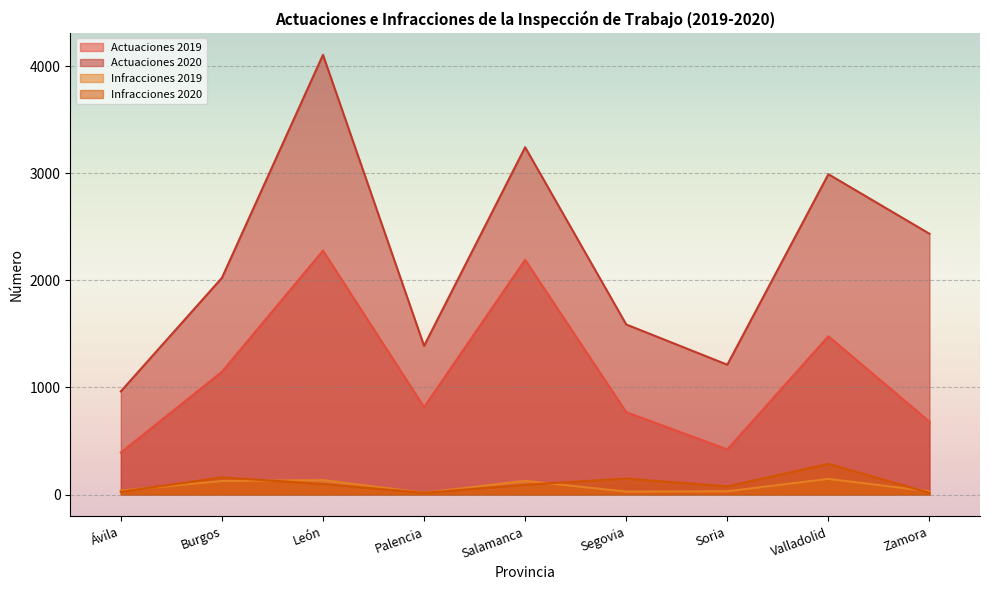

What is the total value across all series at Palencia?

2235